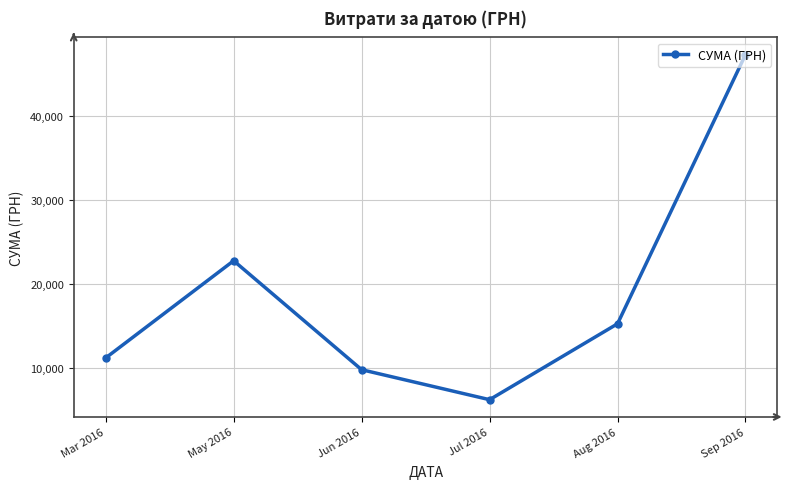

How many points are lower than both their immediate neighbors (excluding endpoints)?

1